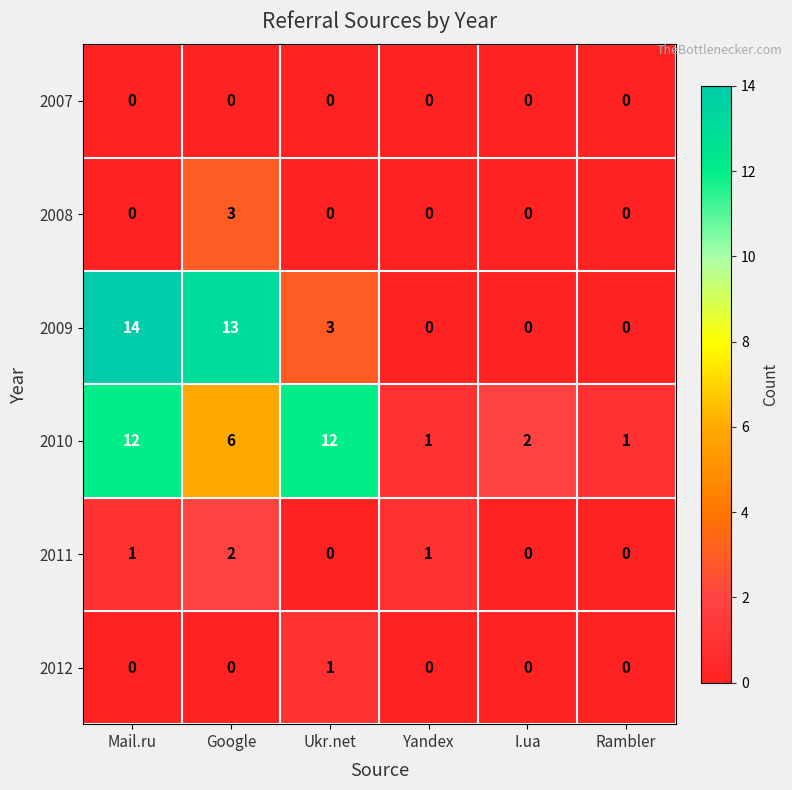

How many 2012 values are between 0 and 1?

6